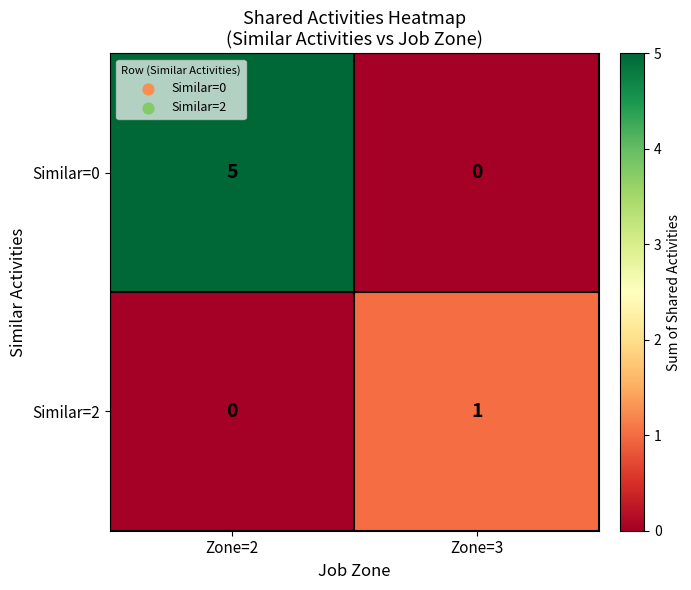

Rank the series at Zone=2 from highest to lowest value.

row_0, row_1